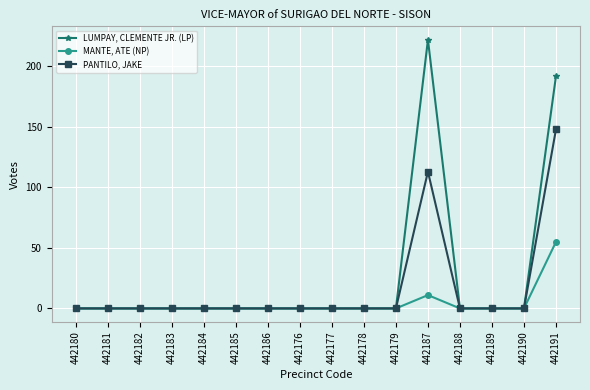

Rank the series by their average value, from highest to lowest.

LUMPAY, CLEMENTE JR. (LP), PANTILO, JAKE, MANTE, ATE (NP)